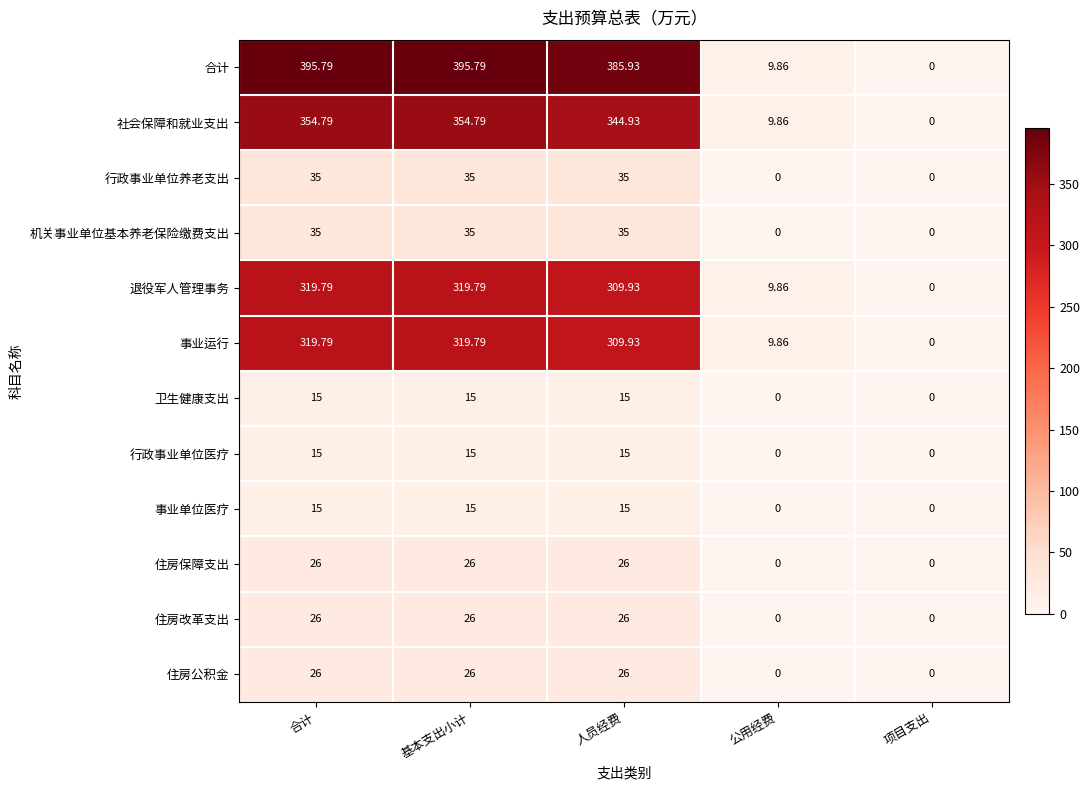

Is the value of 行政事业单位医疗 at 基本支出小计 greater than the value of 卫生健康支出 at 公用经费?

Yes